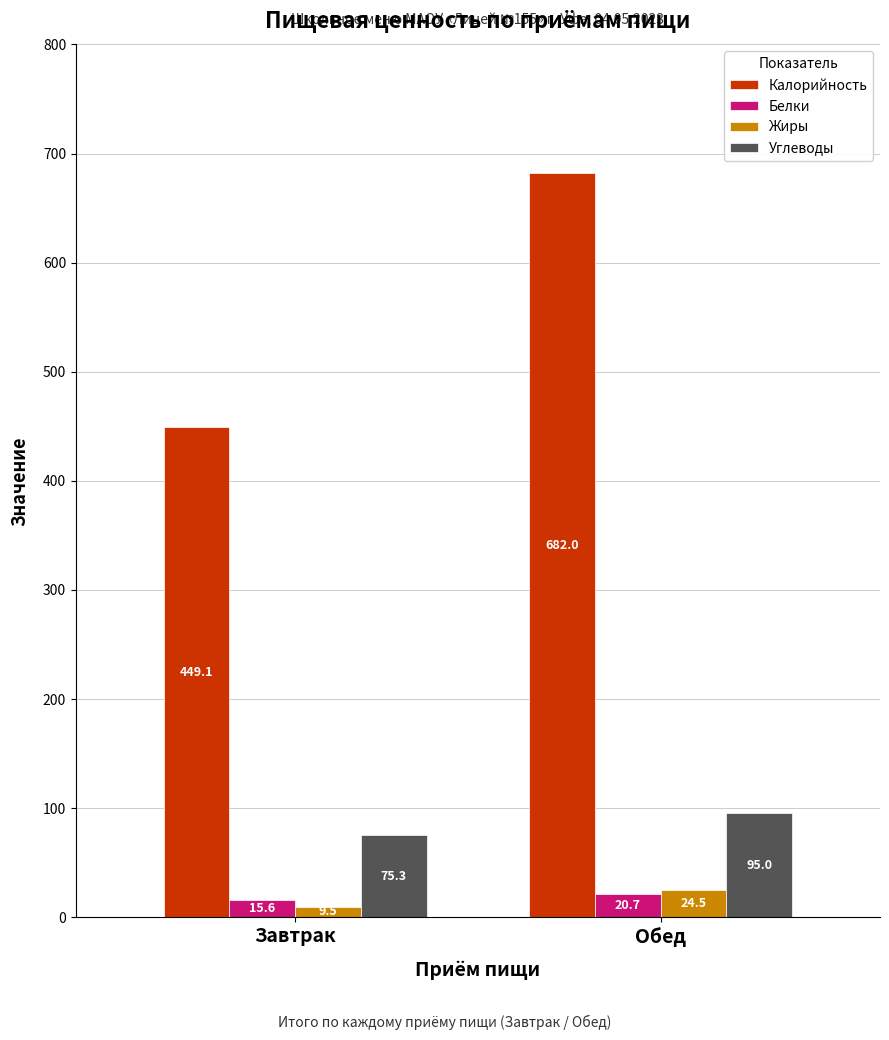

Reading left to right, transcribe all the data shown in this chart.

Калорийность: 449.1	682.0
Белки: 15.6	20.7
Жиры: 9.5	24.5
Углеводы: 75.3	95.0